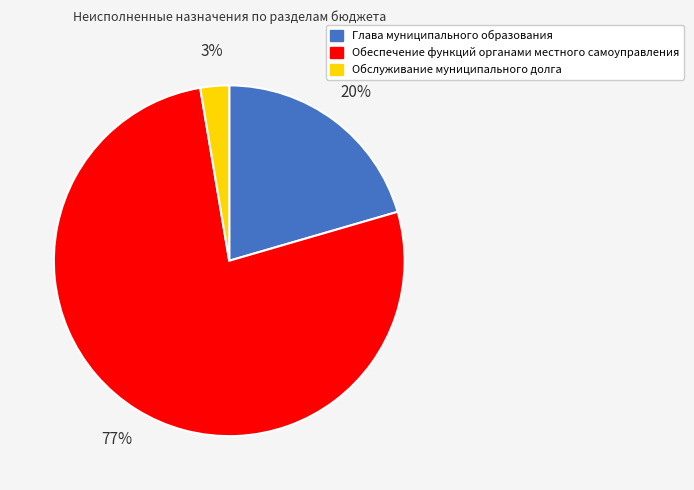

What percentage is the Обслуживание муниципального долга slice, to the nearest percent?

3%